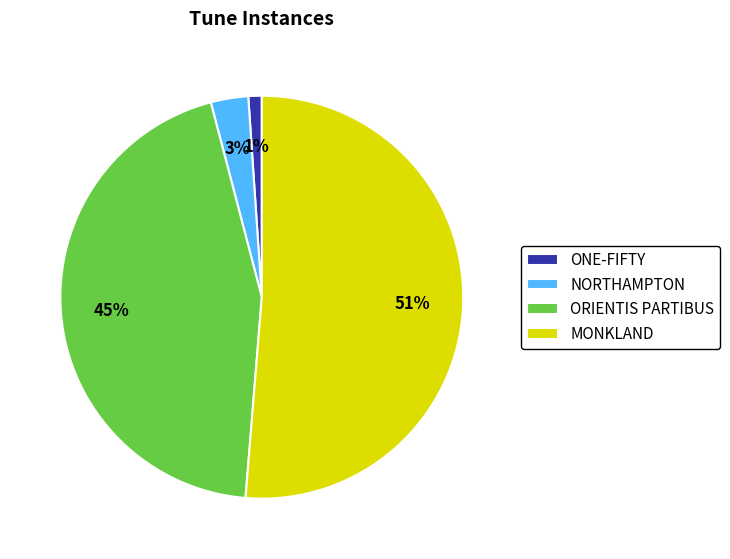

Is the sum of NORTHAMPTON and ONE-FIFTY greater than half?

No